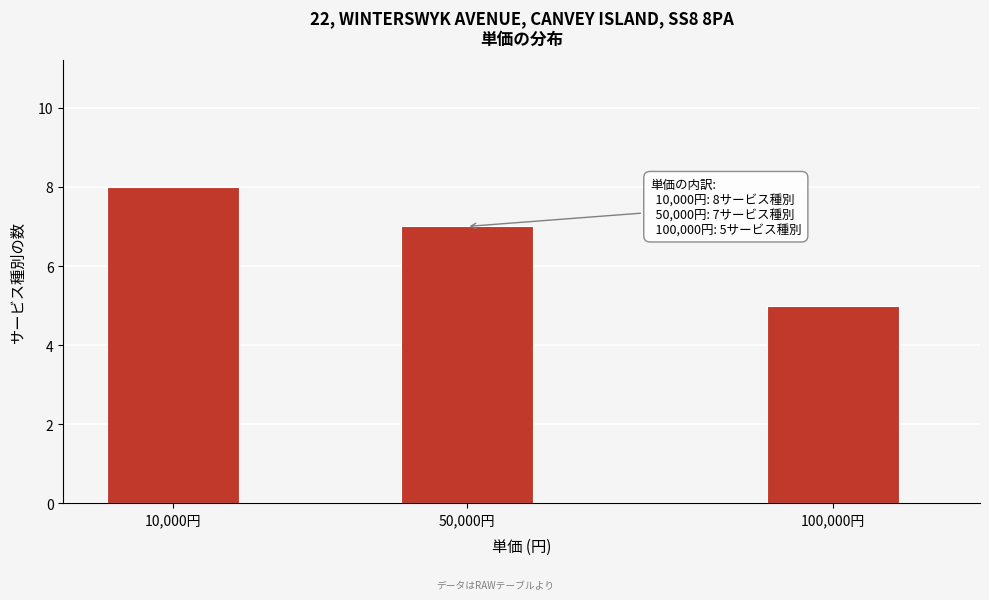

Reading right to left, what are all the values shown in this chart?

5	7	8